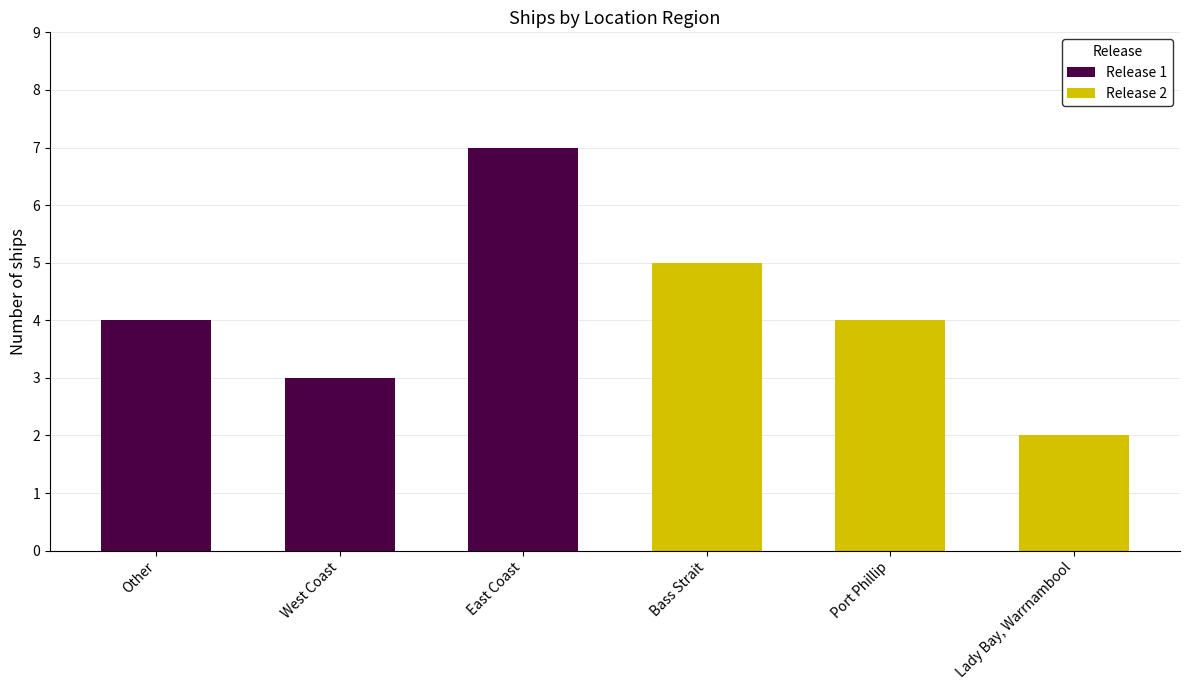

Where does the Release 1 series first go above 3?

Other